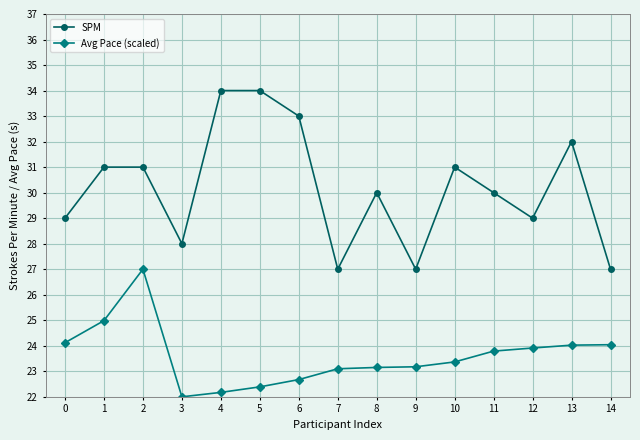

How many lines are shown in the chart?

2